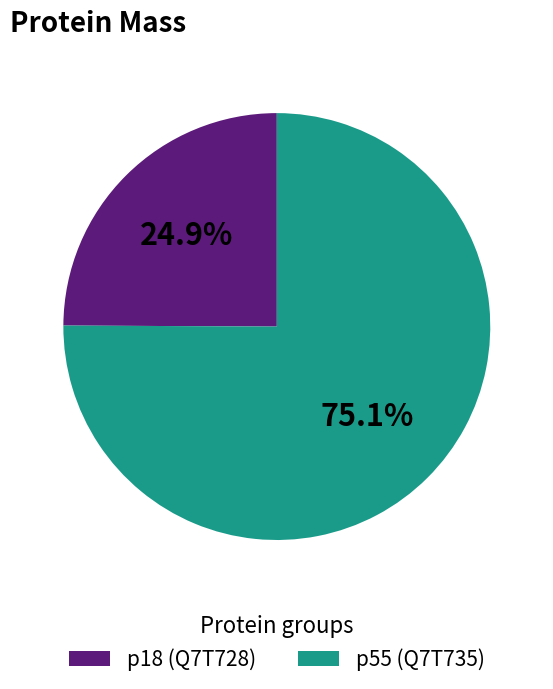

Combined, do p55 (Q7T735) and p18 (Q7T728) account for over 50%?

Yes